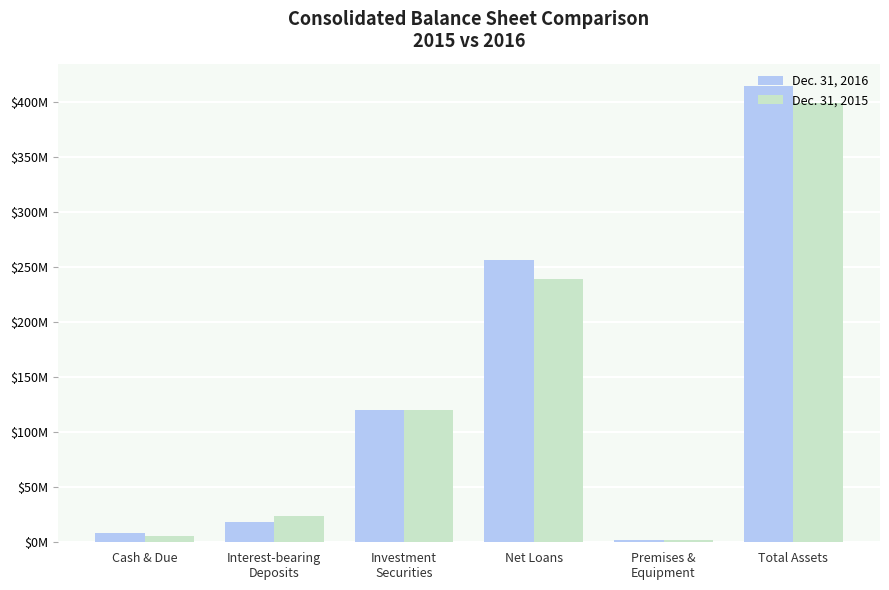

What are all the series names shown in the legend?

Dec. 31, 2016, Dec. 31, 2015